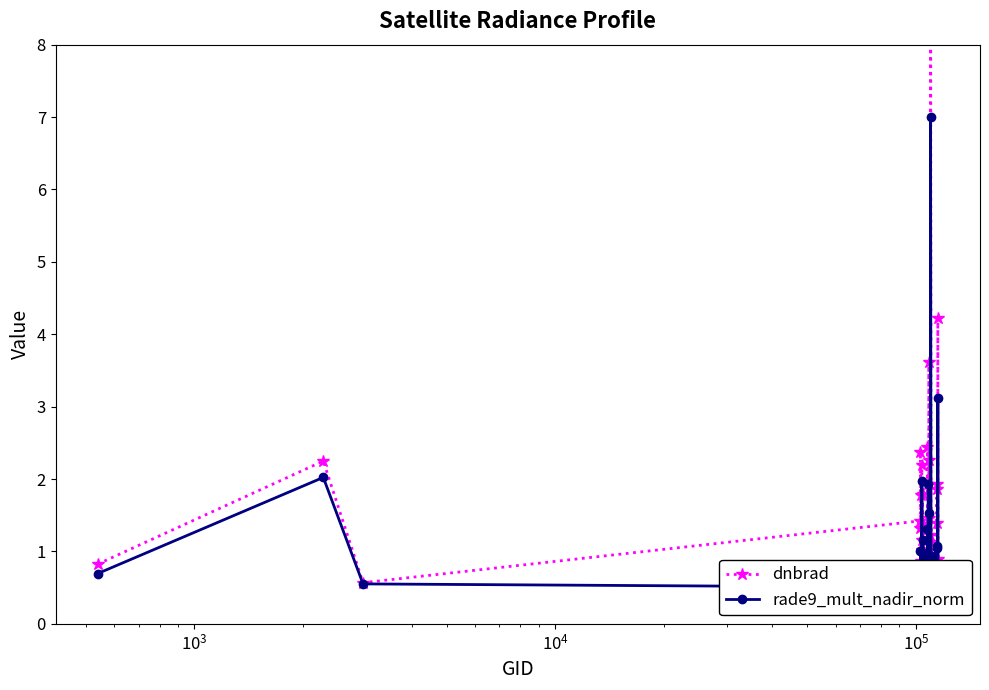

Rank the series by their average value, from highest to lowest.

dnbrad, rade9_mult_nadir_norm